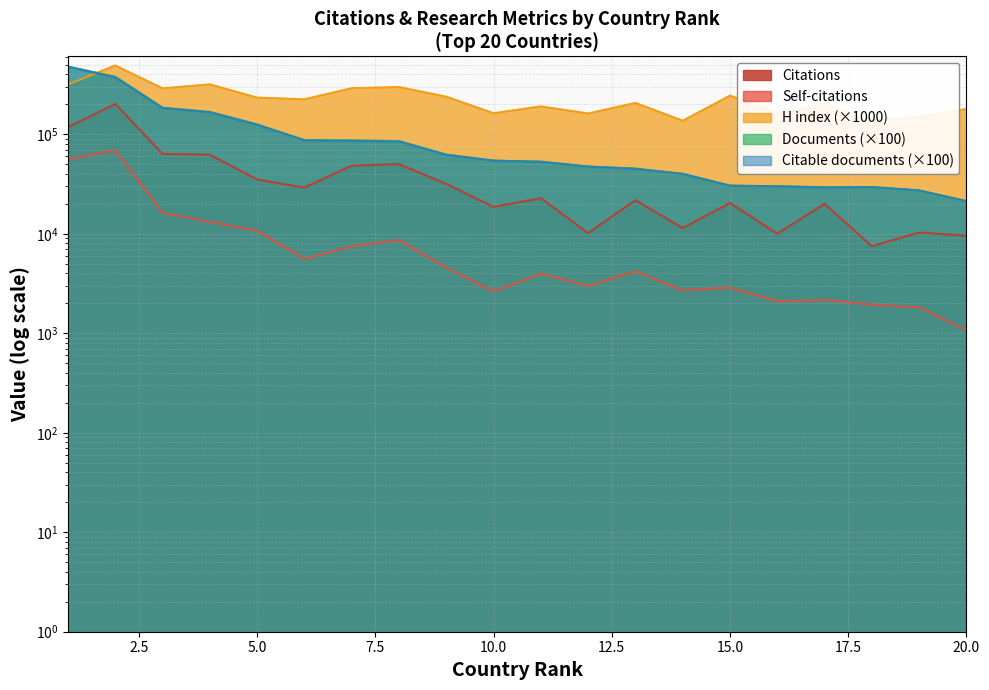

Reading left to right, what are all the values shown in this chart?

Citations: 117694	202171	63531	62390	35172	29124	48421	50202	31710	18646	22806	10166	21800	11409	20431	10023	20037	7509	10312	9574
Self-citations: 56411	68860	16295	13194	10765	5598	7487	8605	4580	2638	3972	2998	4206	2702	2880	2096	2160	1942	1827	1077
H index: 319000	492000	290000	318000	234000	225000	291000	299000	239000	163000	191000	162000	207000	137000	245000	164000	197000	139000	149000	180000
Documents: 479300	379500	185100	168200	125700	87300	87200	85400	62600	54400	53200	47500	45300	40100	30500	30100	29500	29500	27300	21300
Citable documents: 478700	373700	183900	166800	124900	87200	85700	84900	62200	54400	52900	47300	45000	40000	30500	30000	29100	29500	27300	21300